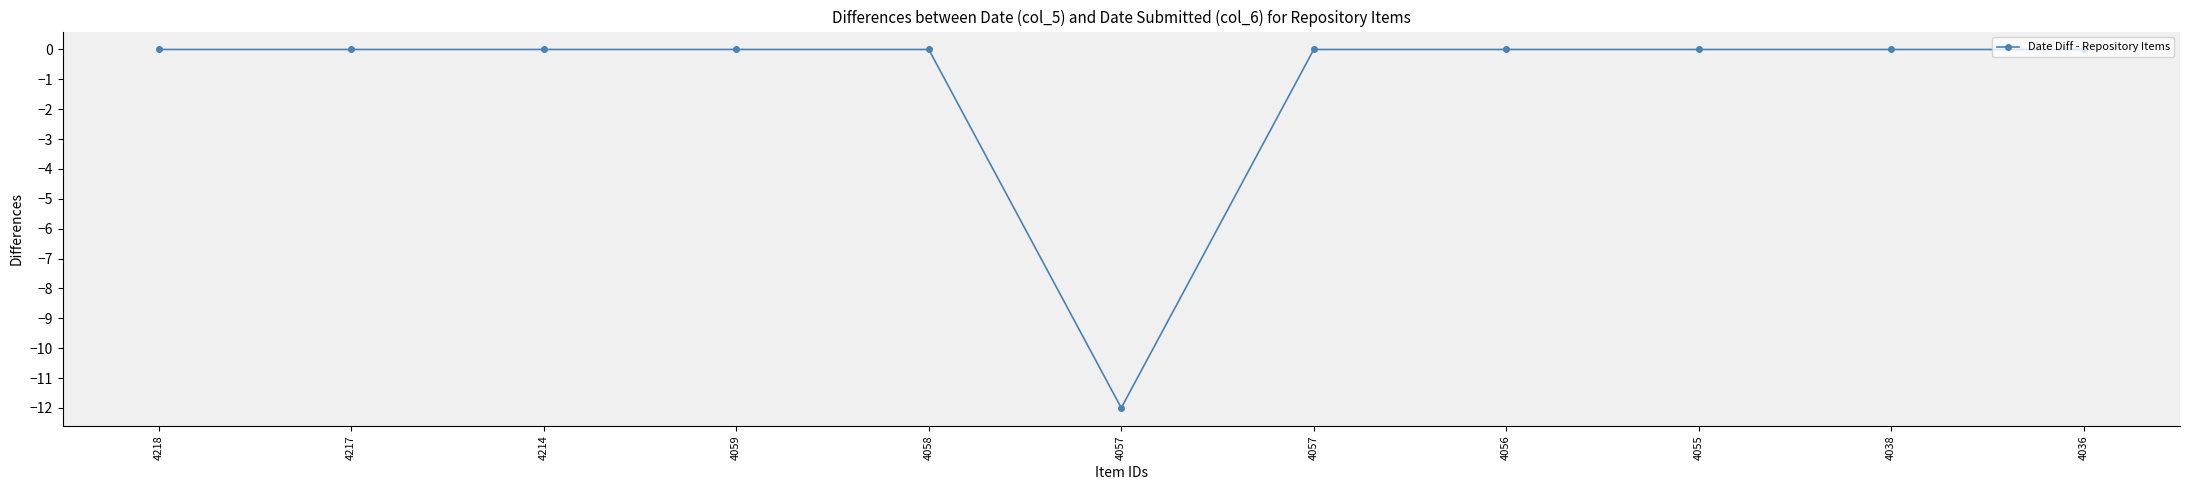

Which has a higher value, 4059 or 4038?

4059